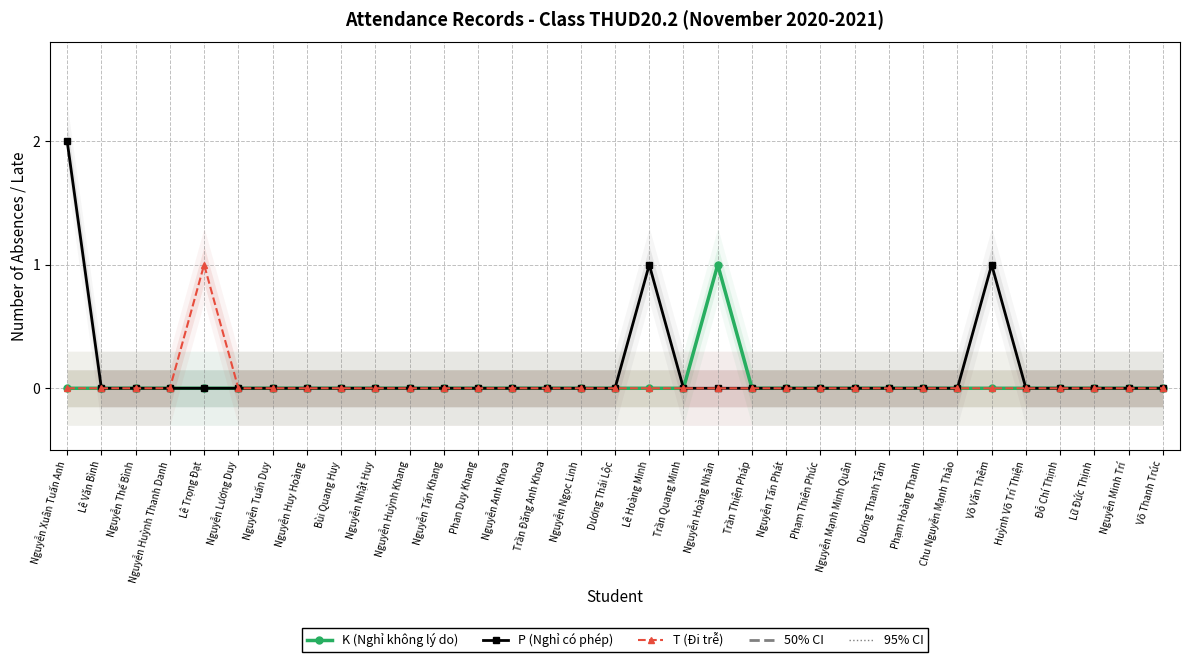

What is the label of the 16th point from the left?

Nguyễn Ngọc Linh